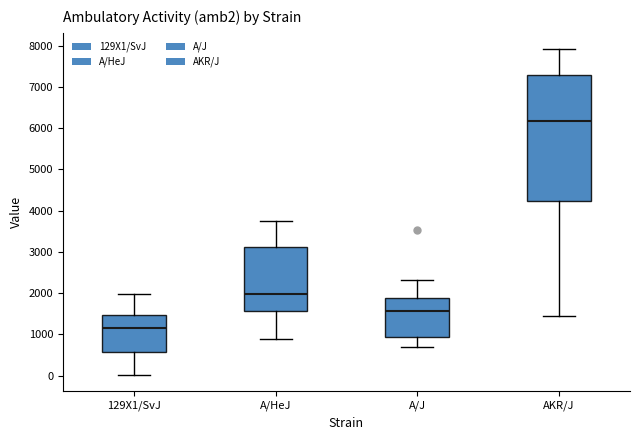

Reading left to right, transcribe this box plot: for each box, give where its median line is, the range the box spans, and where its two whiskers end, as read against the y-axis. The values are not printed on the chart, so give them approximately, as read against the axis.

129X1/SvJ: median 1100, box 600 to 1500, whiskers 0 to 2000
A/HeJ: median 2000, box 1600 to 3100, whiskers 900 to 3800
A/J: median 1600, box 900 to 1900, whiskers 700 to 2300
AKR/J: median 6200, box 4200 to 7300, whiskers 1400 to 7900